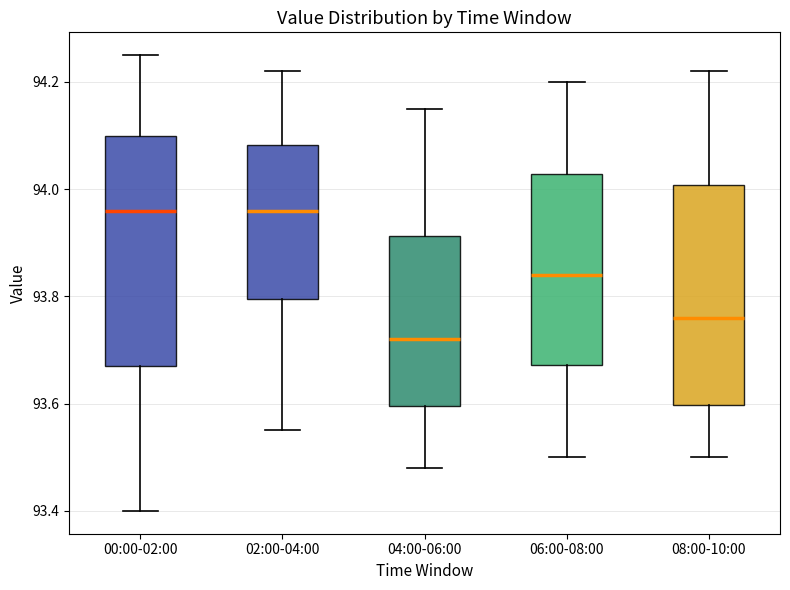

Which box's median line is the lowest?

04:00-06:00